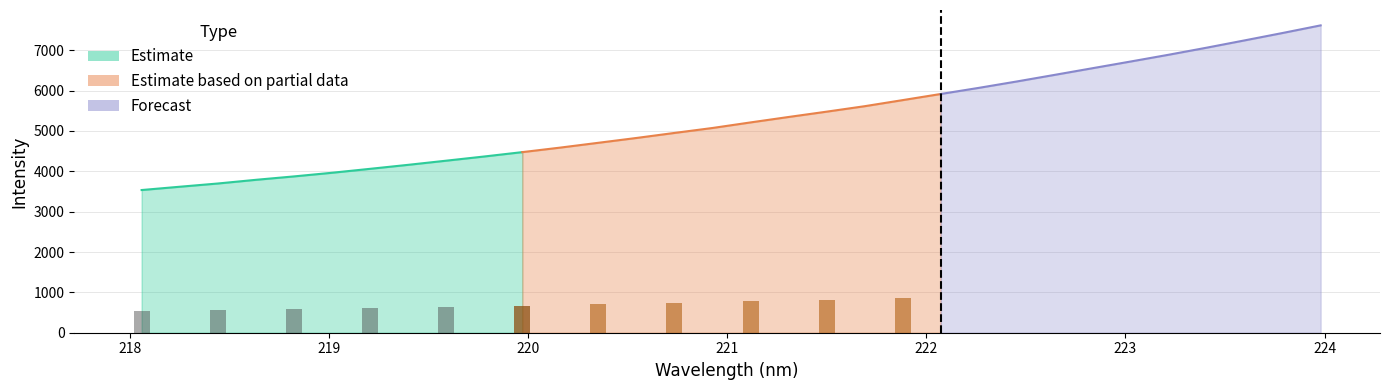

What is the sum of the values at 218.0596 and 218.8244?

7408.4